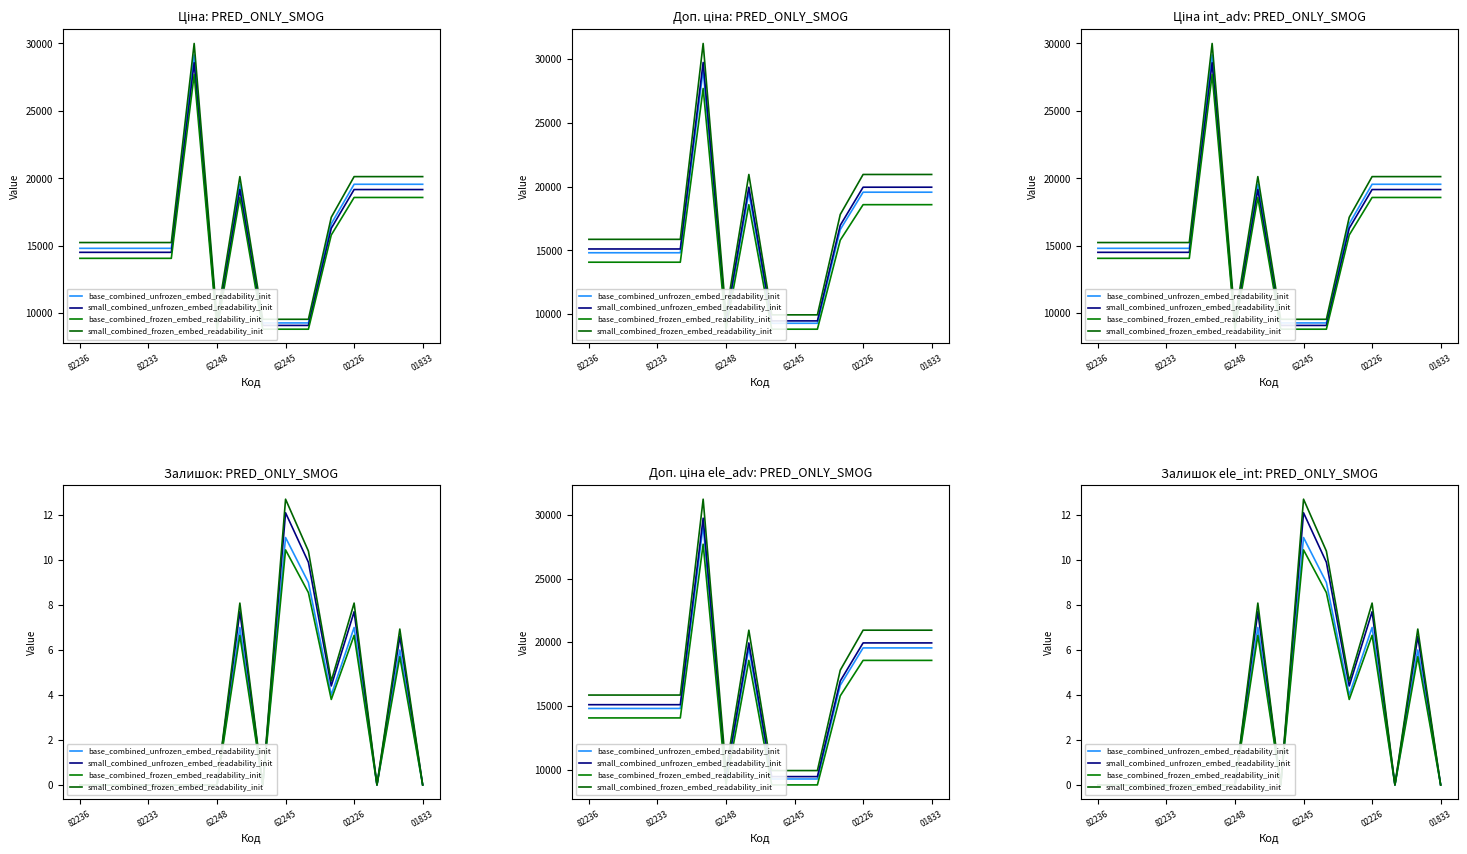

How many interior local peaks does the small_combined_unfrozen_embed_readability_init series have?

4